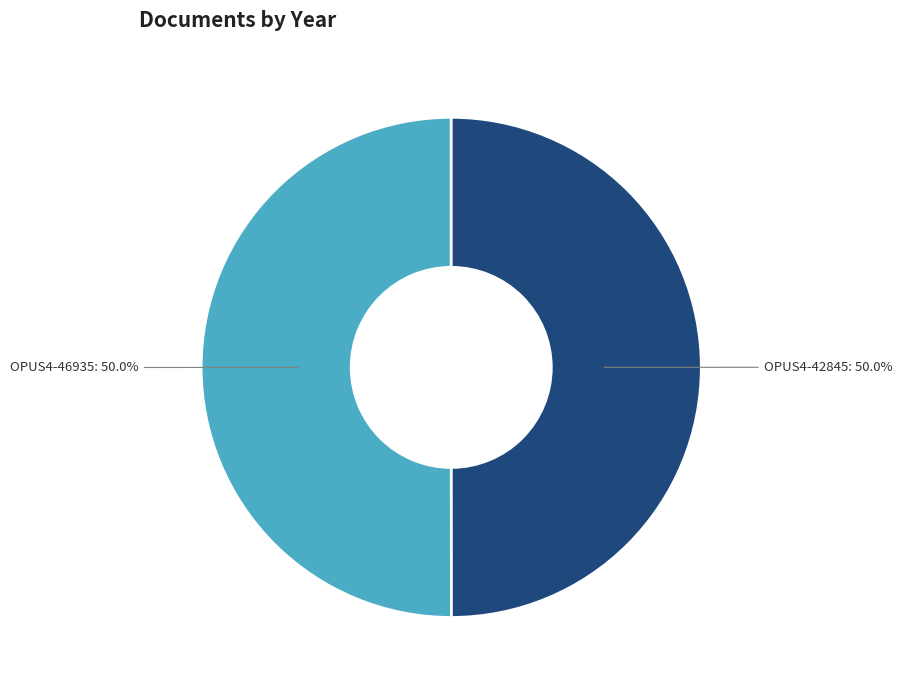

Is it true that OPUS4-46935 is 64% of the pie?

False